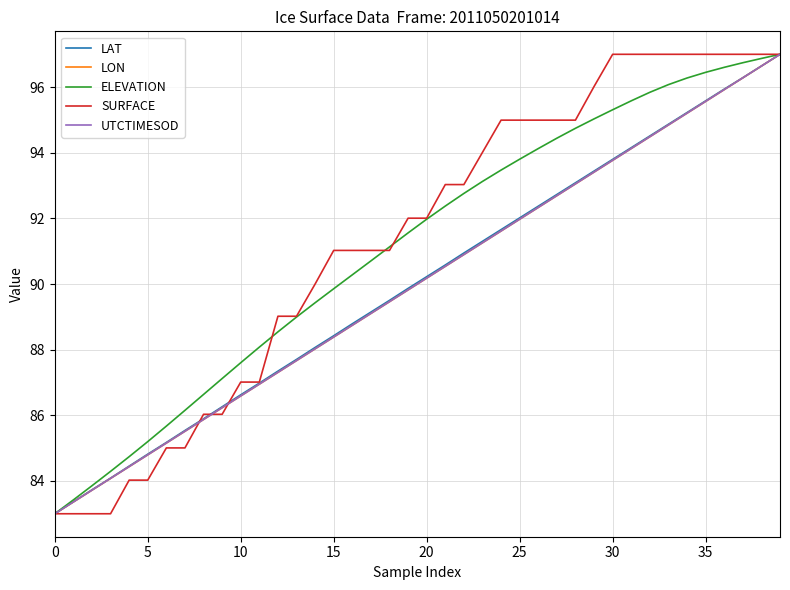

What is the maximum value for UTCTIMESOD?

97.0